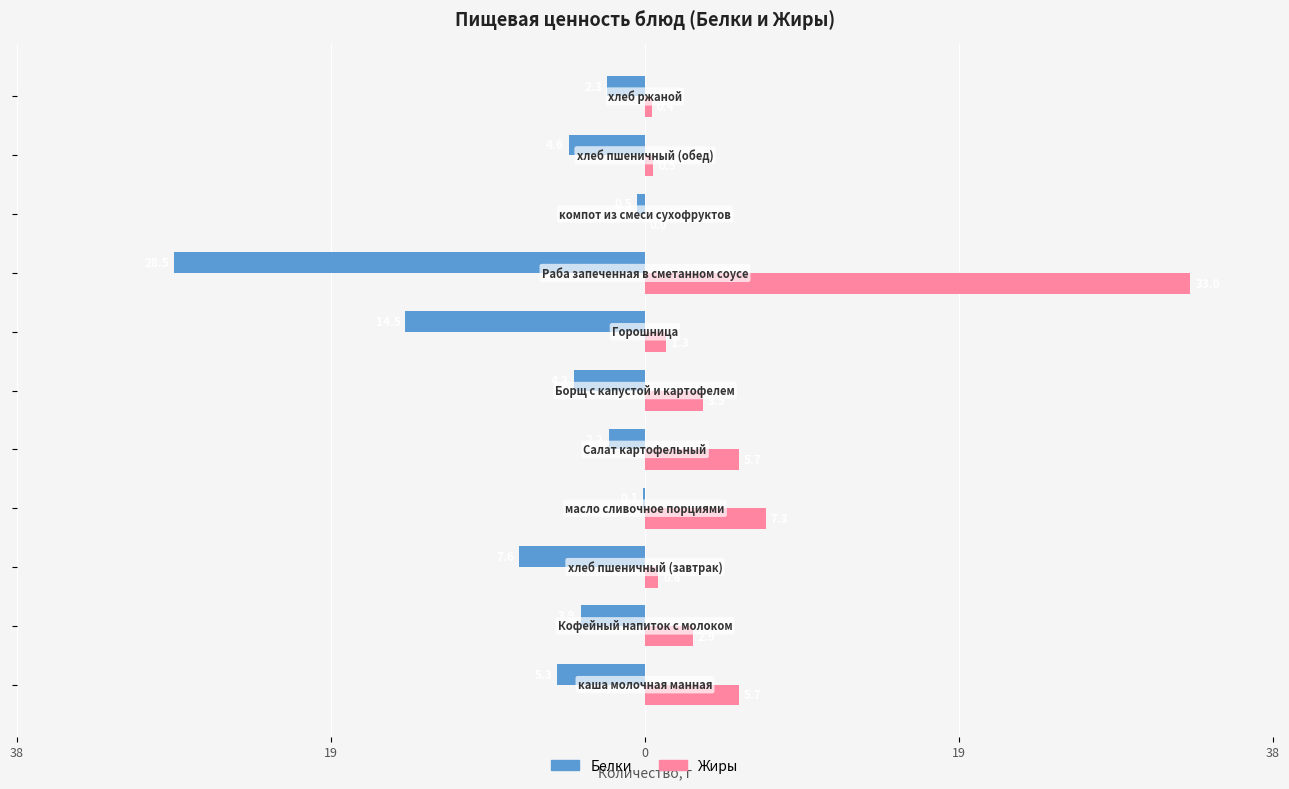

What are all the series names shown in the legend?

Белки, Жиры